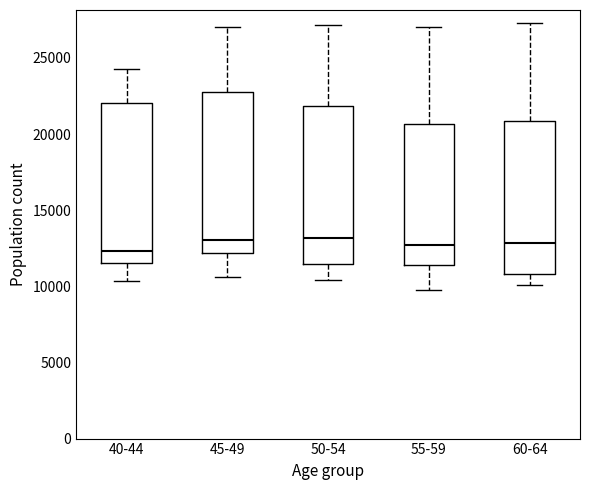

Reading left to right, transcribe this box plot: for each box, give where its median line is, the range the box spans, and where its two whiskers end, as read against the y-axis. The values are not printed on the chart, so give them approximately, as read against the axis.

40-44: median 12500, box 11500 to 22000, whiskers 10500 to 24500
45-49: median 13000, box 12000 to 23000, whiskers 10500 to 27000
50-54: median 13000, box 11500 to 22000, whiskers 10500 to 27000
55-59: median 12500, box 11500 to 20500, whiskers 9500 to 27000
60-64: median 13000, box 11000 to 21000, whiskers 10000 to 27500